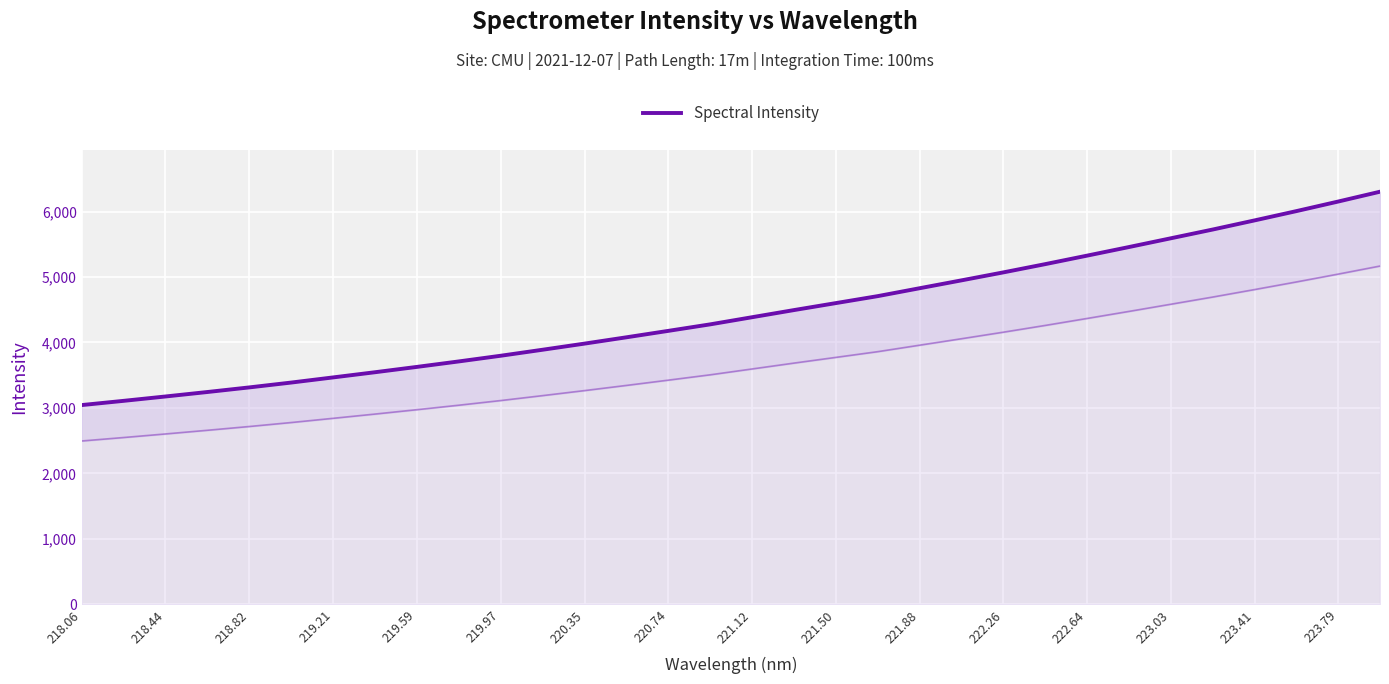

What is the sum of all values?

142494.8